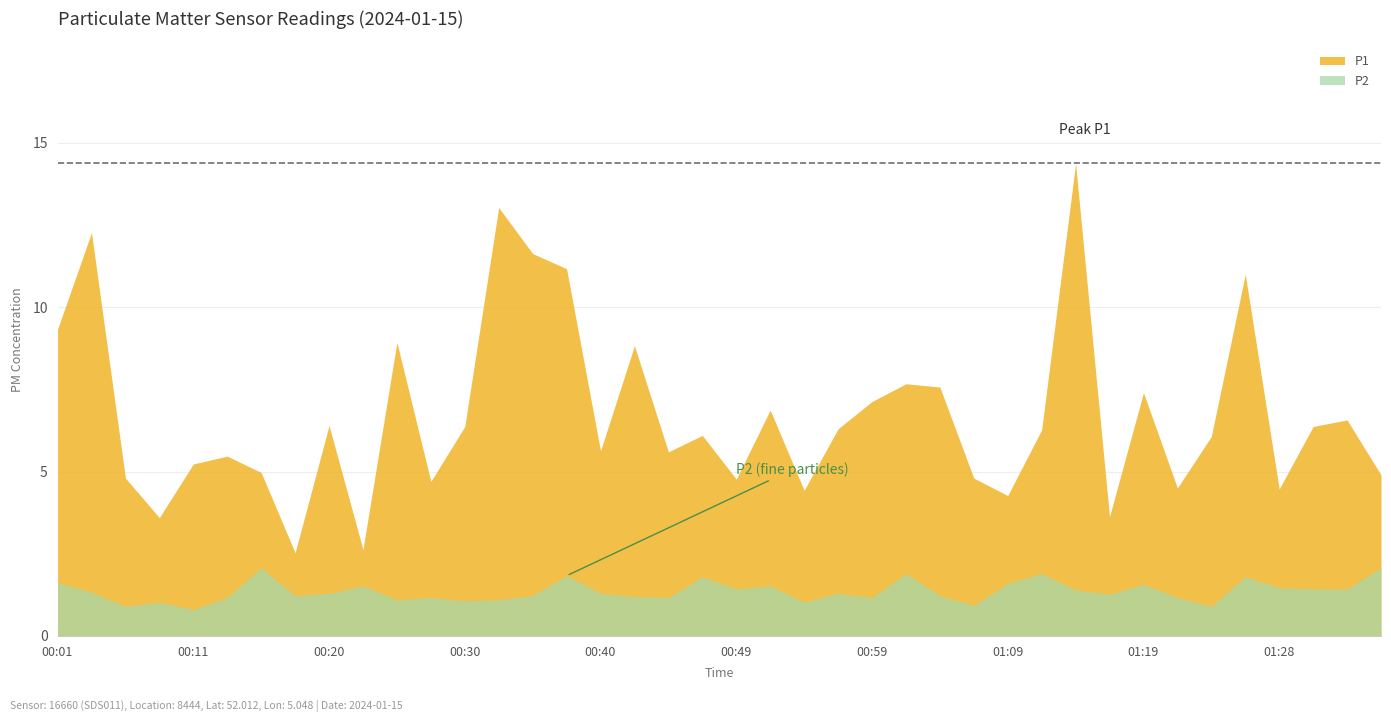

Is it true that P2 equals 0.4 at 00:37?

False